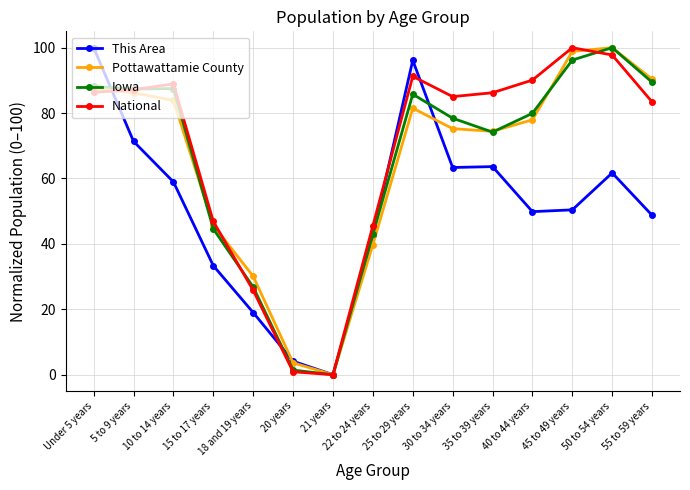

Which series changed the most between 21 years and 55 to 59 years?

Pottawattamie County